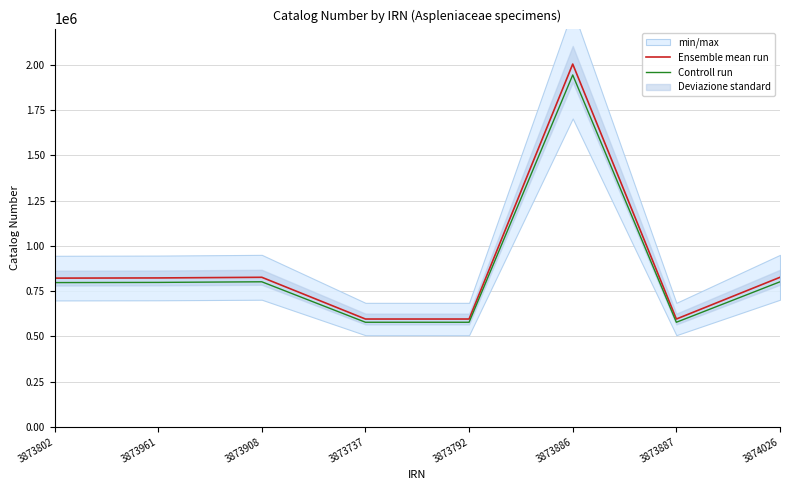

List the labels in order of Ensemble mean run value, largest first.

3873886, 3874026, 3873908, 3873961, 3873802, 3873737, 3873792, 3873887